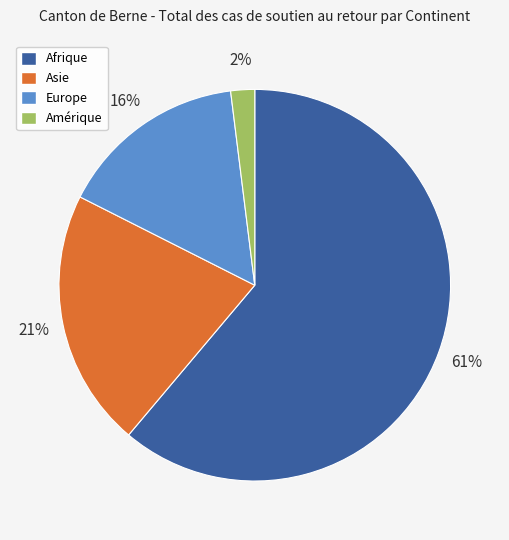

To the nearest percent, what is the average slice percentage?

25%